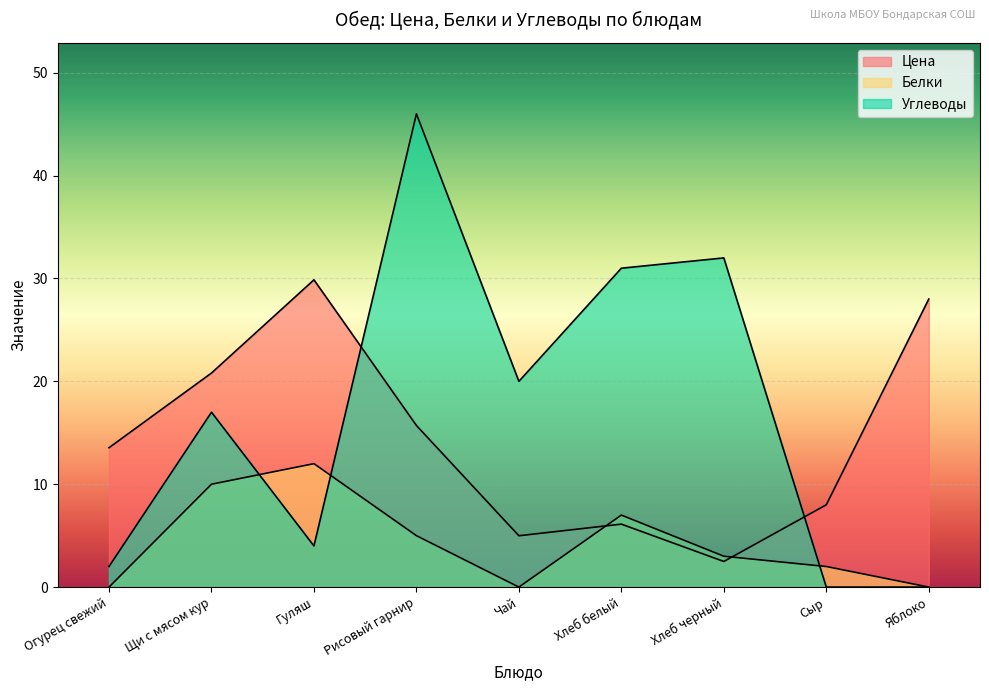

At which category is the sum across all series the highest?

Рисовый гарнир